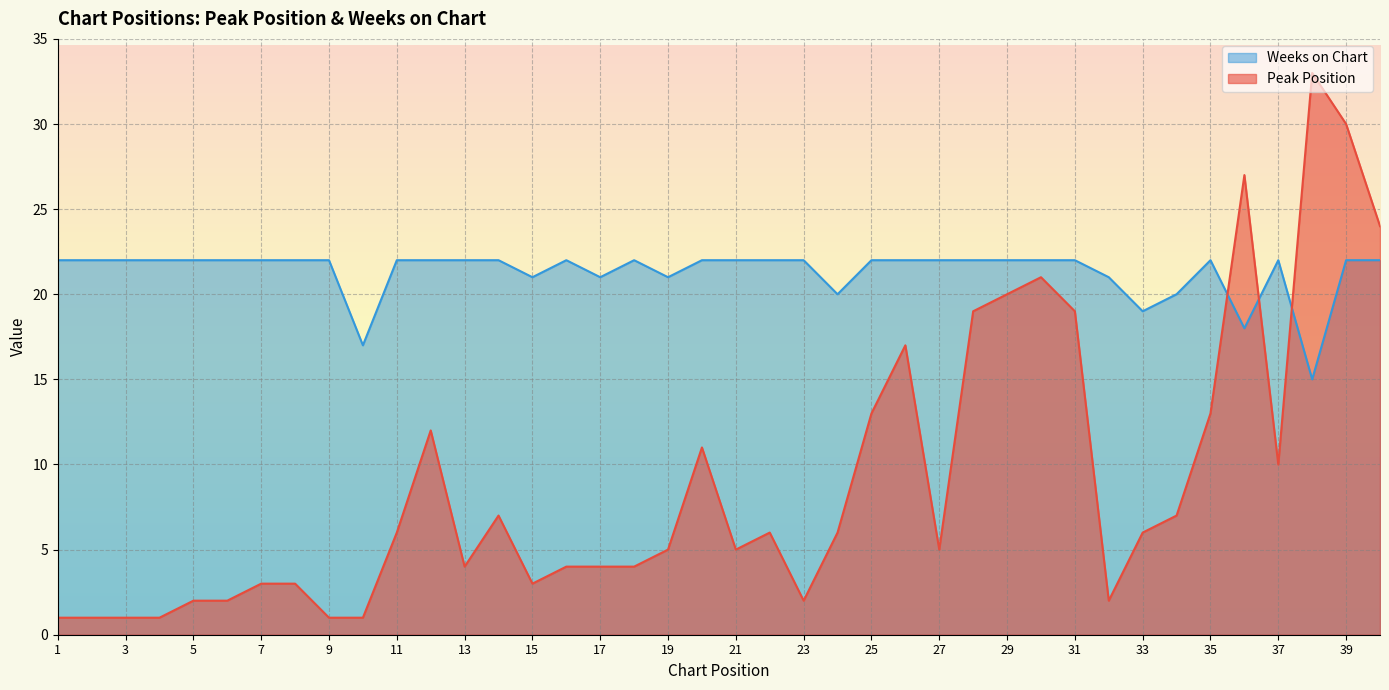

What is the maximum value for Peak Position?

33